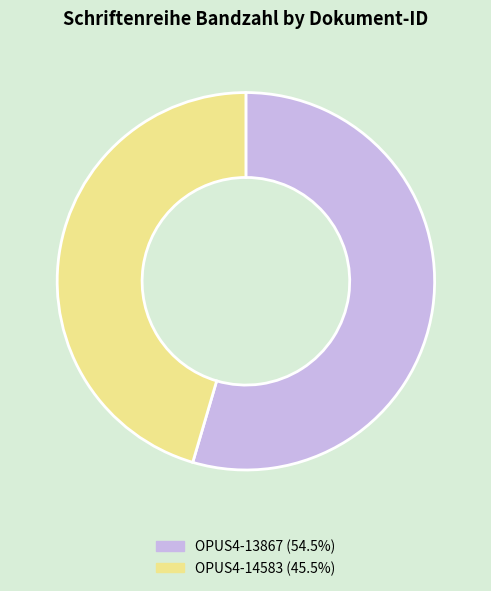

Which slice is the smallest?

OPUS4-14583